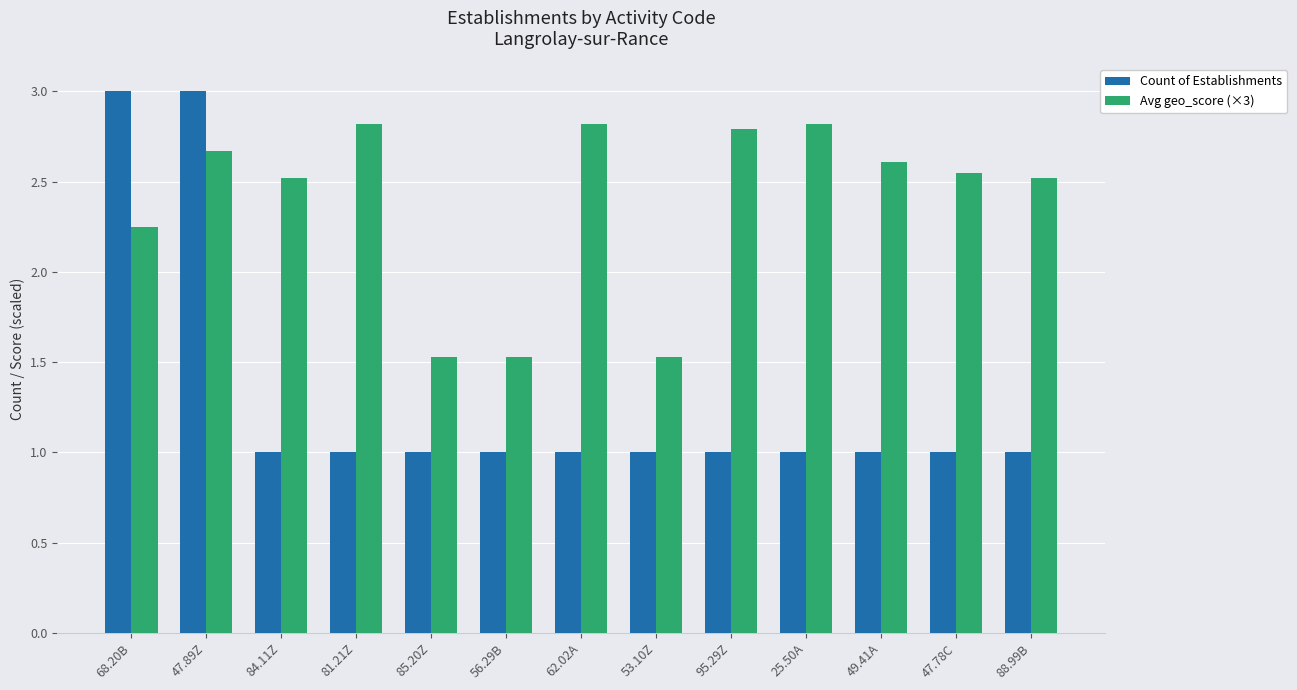

What is the label of the 12th bar from the right?

47.89Z